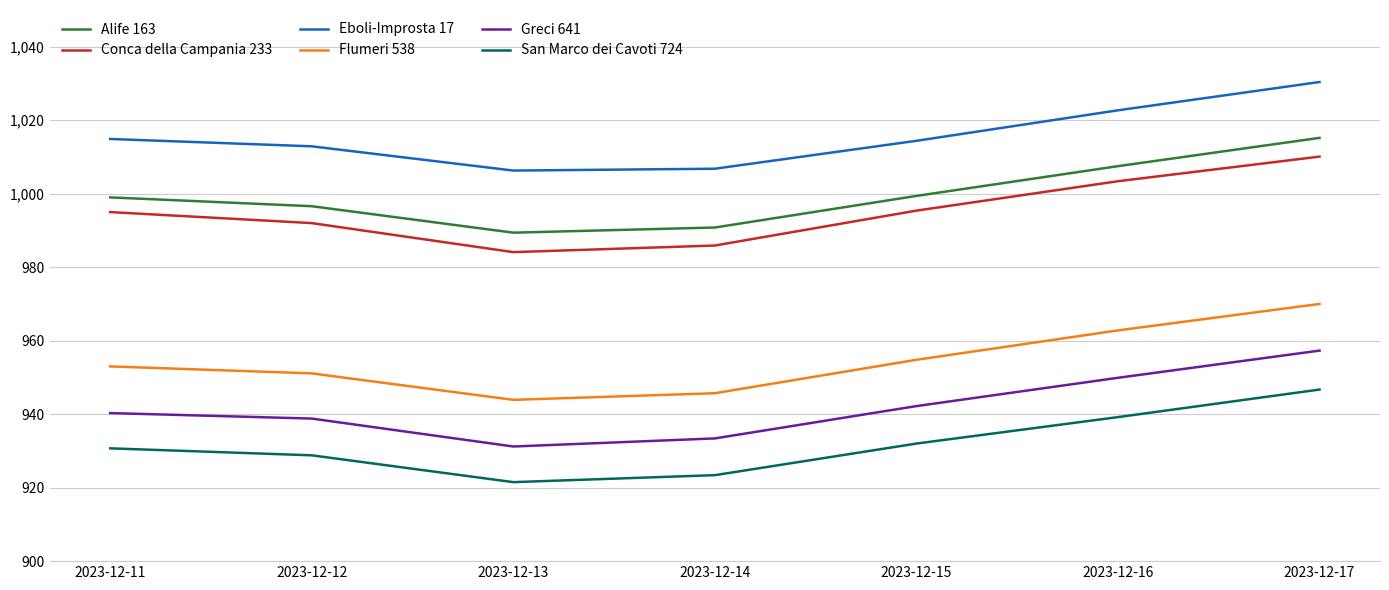

Where does the San Marco dei Cavoti 724 series first go above 930?

2023-12-11